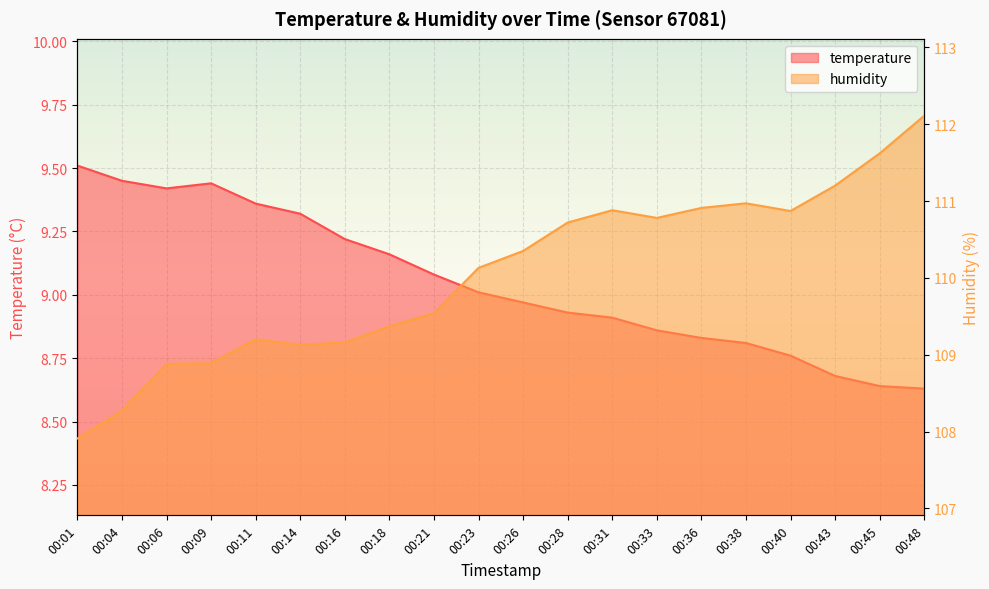

True or false: humidity has a value of 164.8 at 00:11.

False